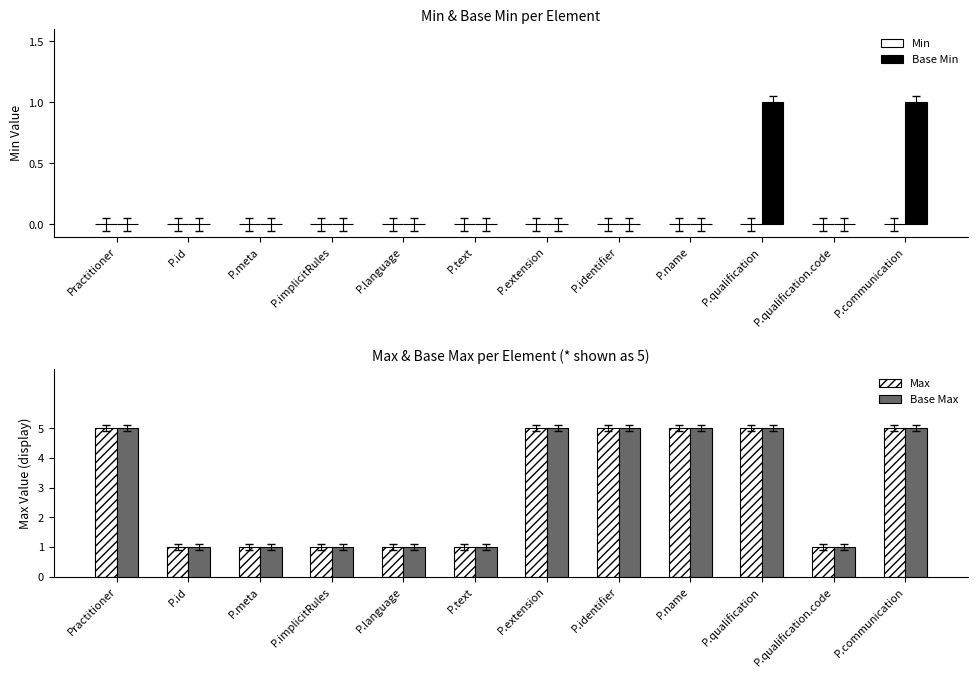

How many bars are there in total?

48